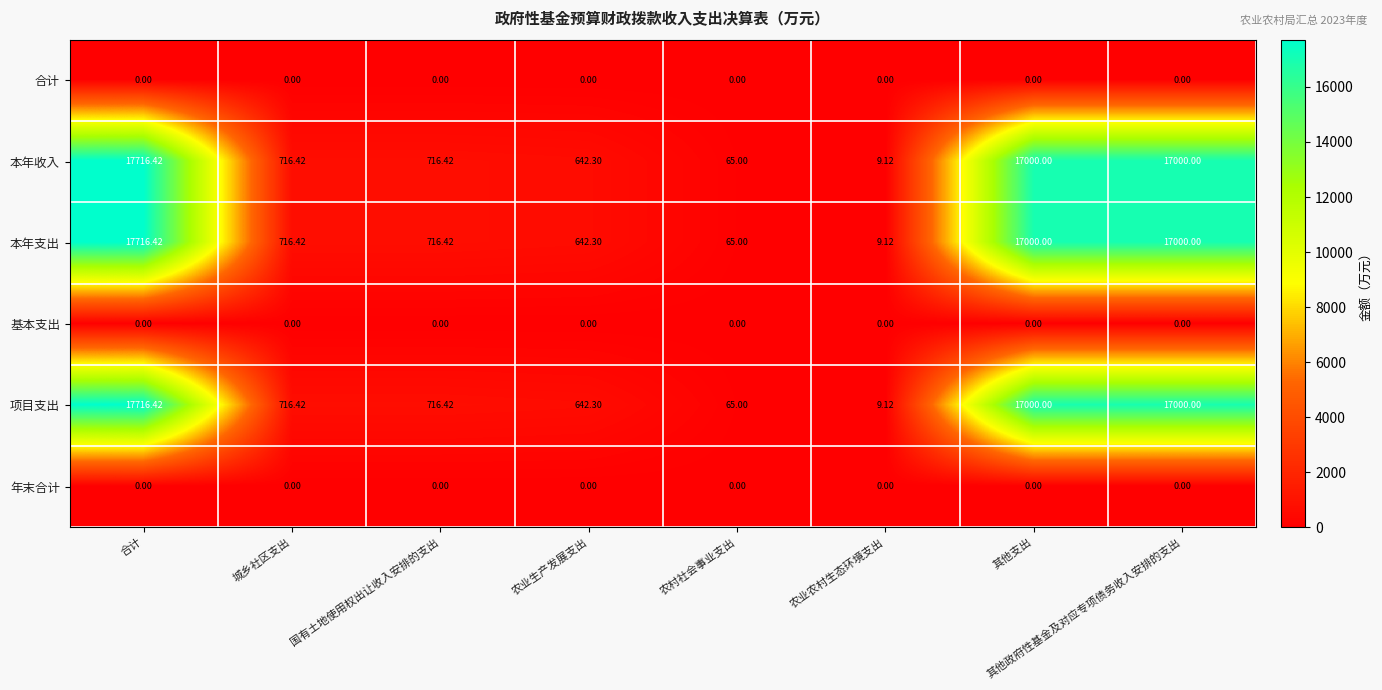

Is the value of 本年支出 at 农业生产发展支出 greater than the value of 本年收入 at 农村社会事业支出?

Yes